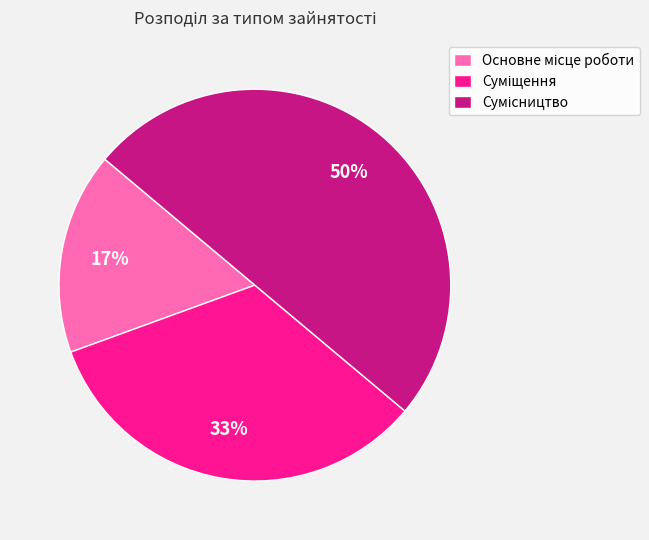

To the nearest percent, what is the average slice percentage?

33%